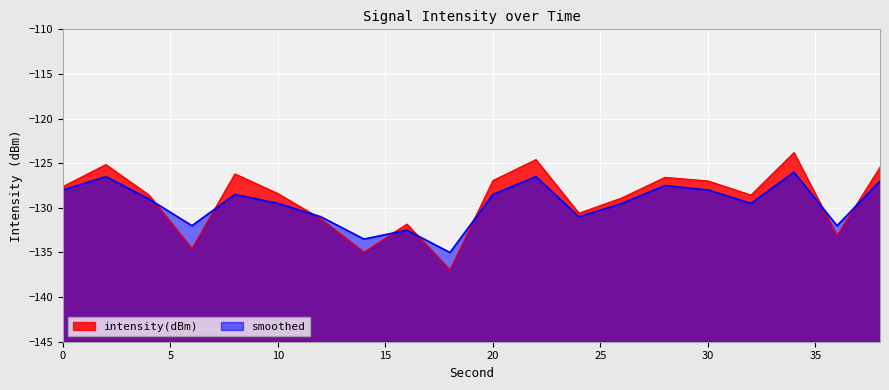

What is the difference between the maximum and minimum values in the intensity(dBm) series?

13.1